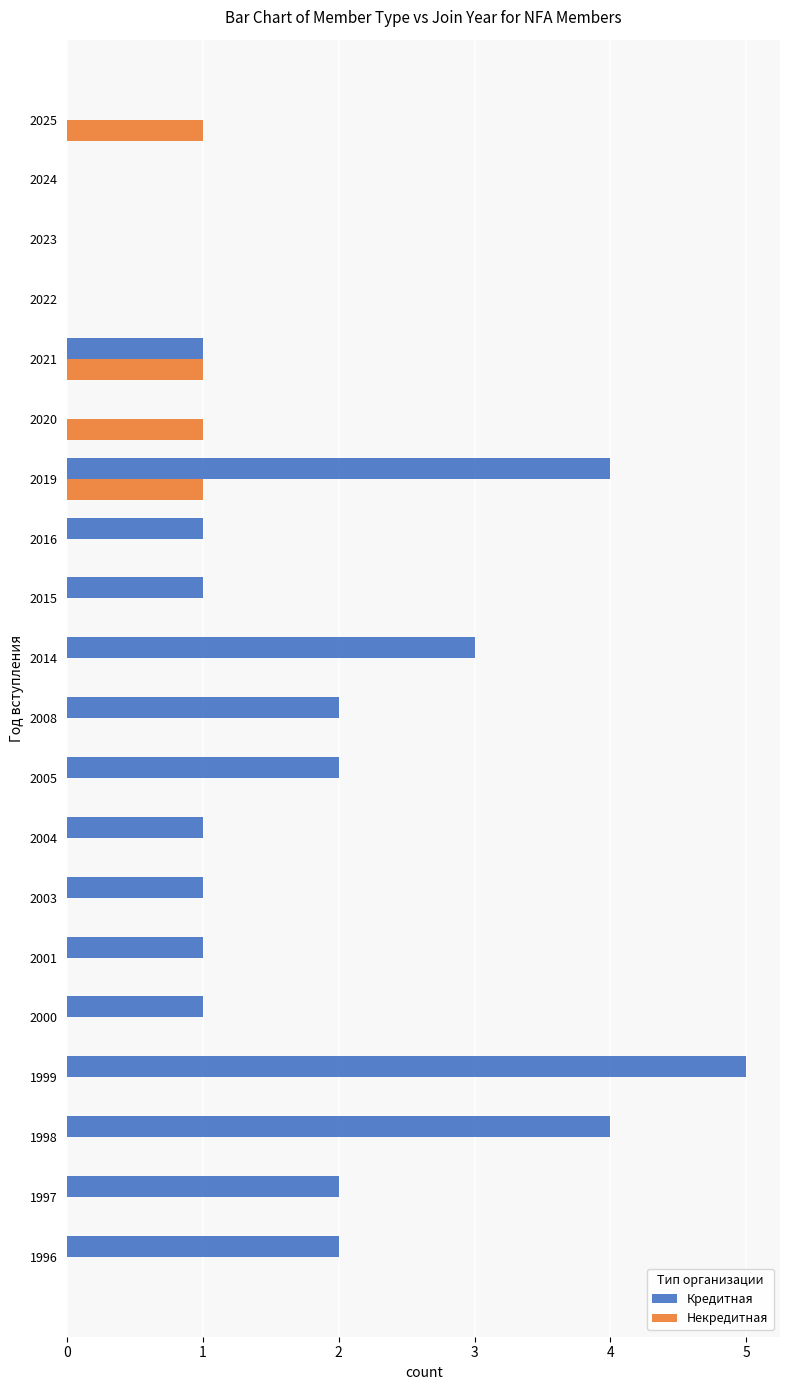

At which category does the chart reach its peak across all series?

1999